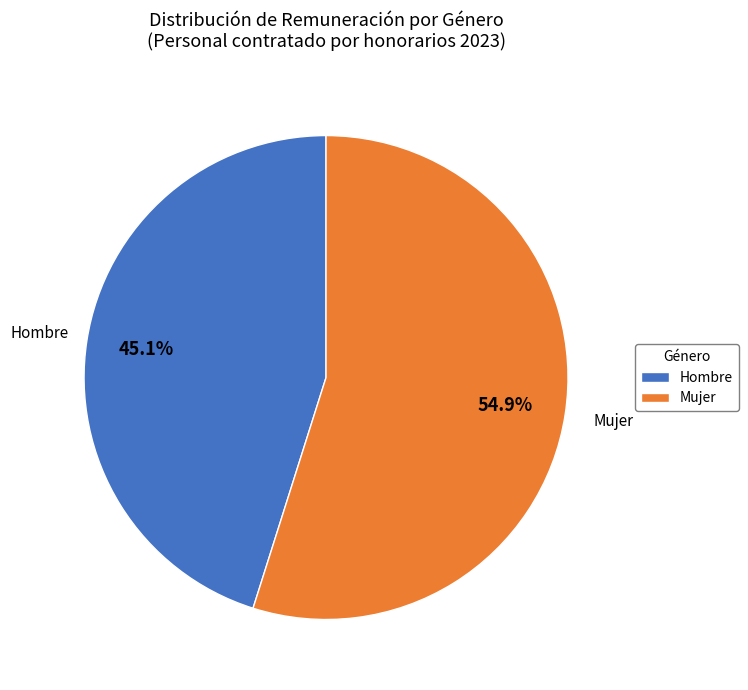

Which category accounts for the majority?

Mujer